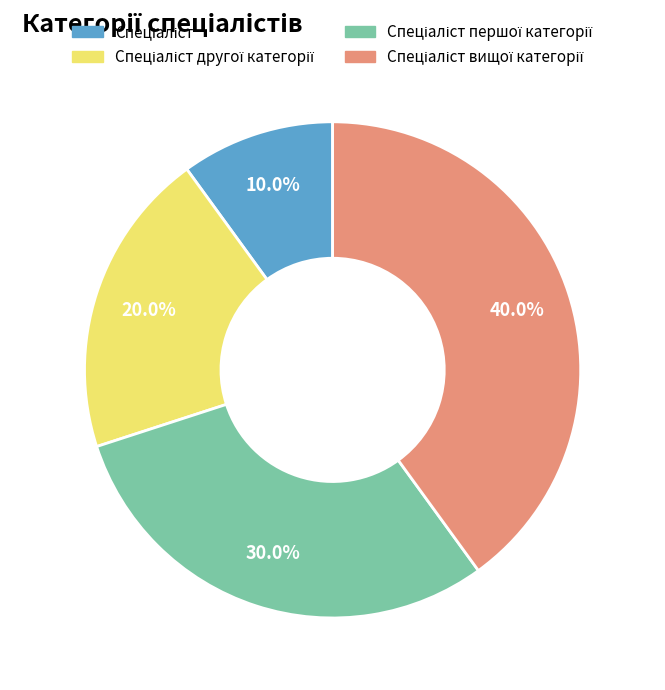

How many slices are in this pie chart?

4